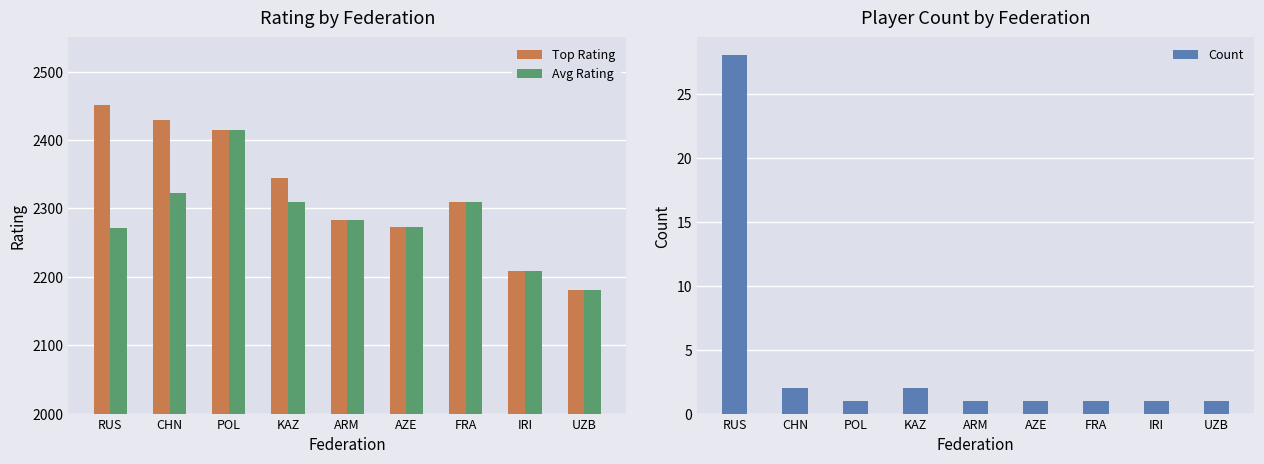

Which category has the highest value in the Avg Rating series?

POL